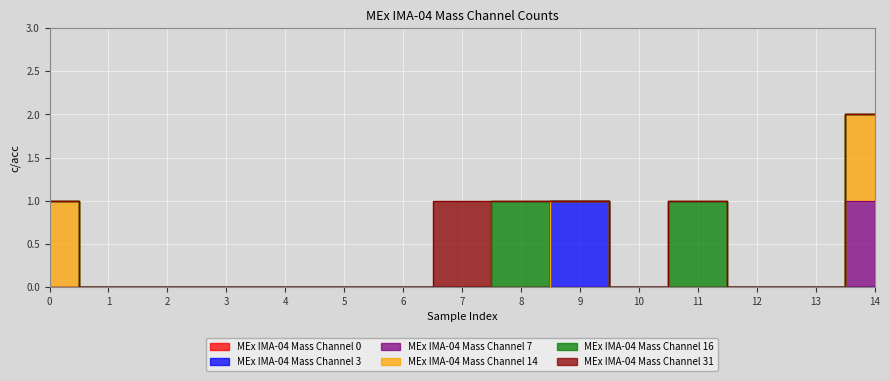

Rank the categories by MEx IMA-04 Mass Channel 3 value from highest to lowest.

9, 0, 1, 2, 3, 4, 5, 6, 7, 8, 10, 11, 12, 13, 14